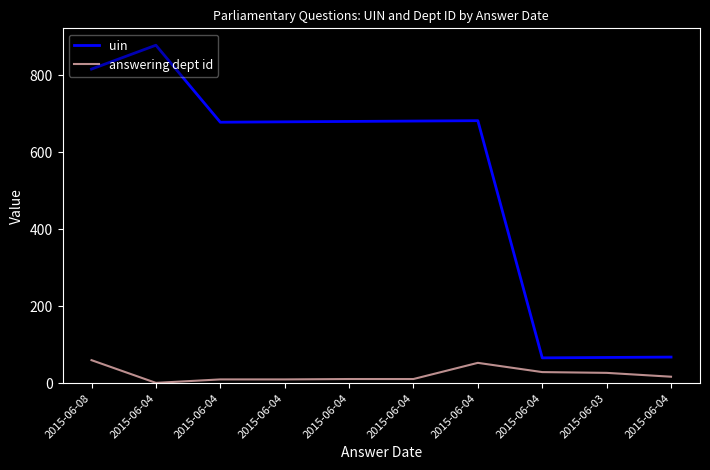

What are all the series names shown in the legend?

uin, answering dept id